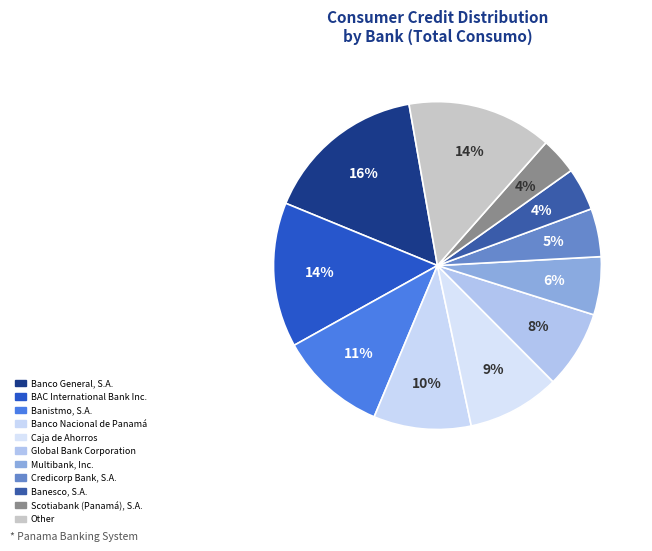

Does Credicorp Bank, S.A. represent more than half of the total?

No